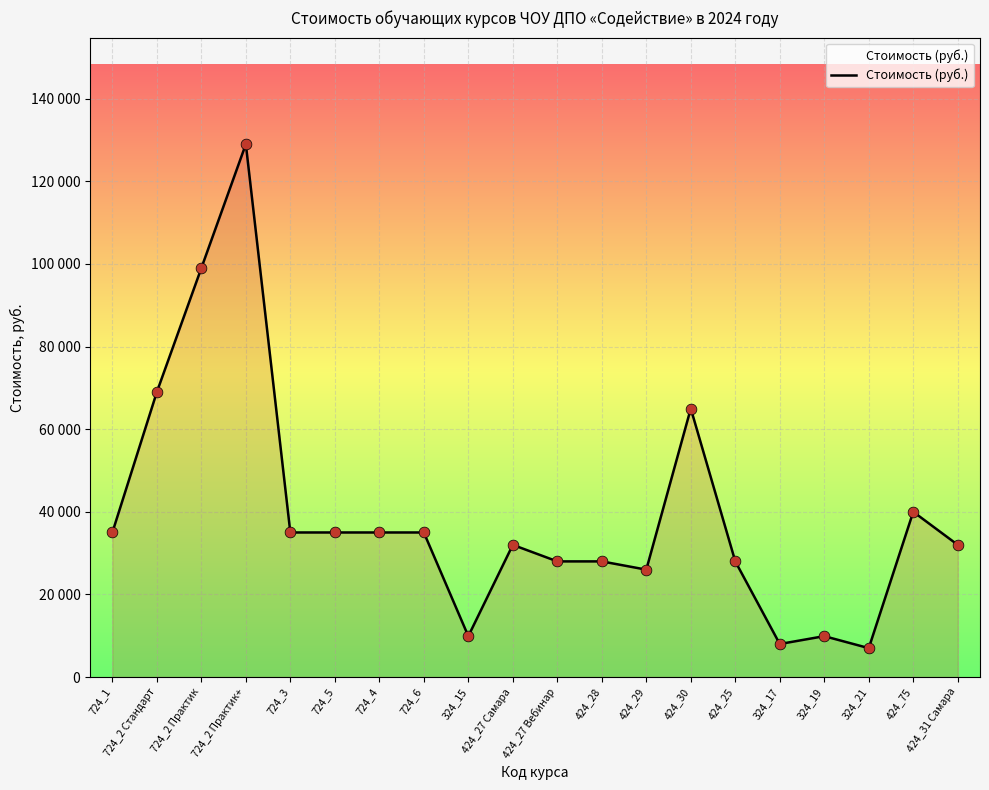

Between 724_3 and 424_75, which is larger?

424_75